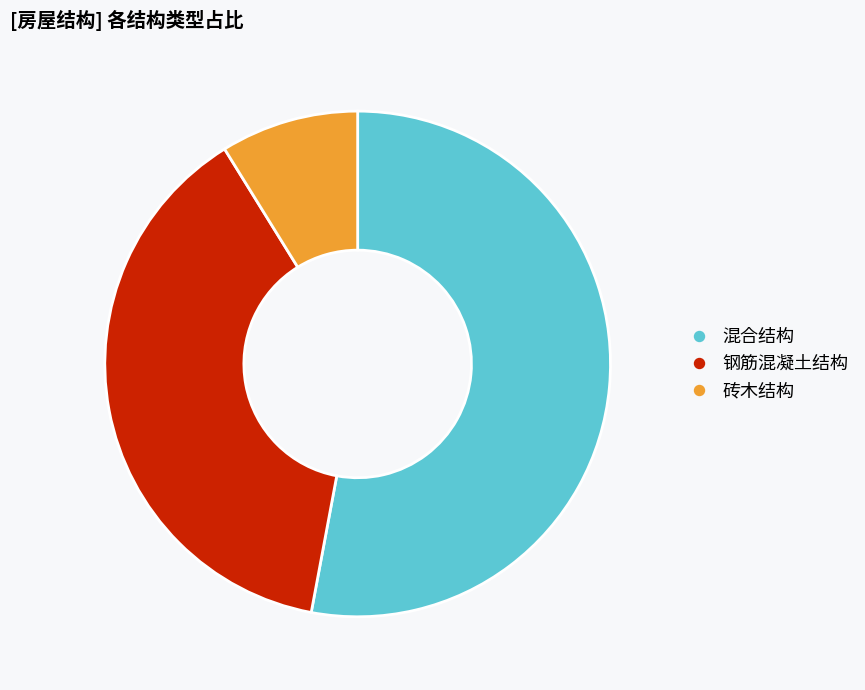

What is the majority slice?

混合结构